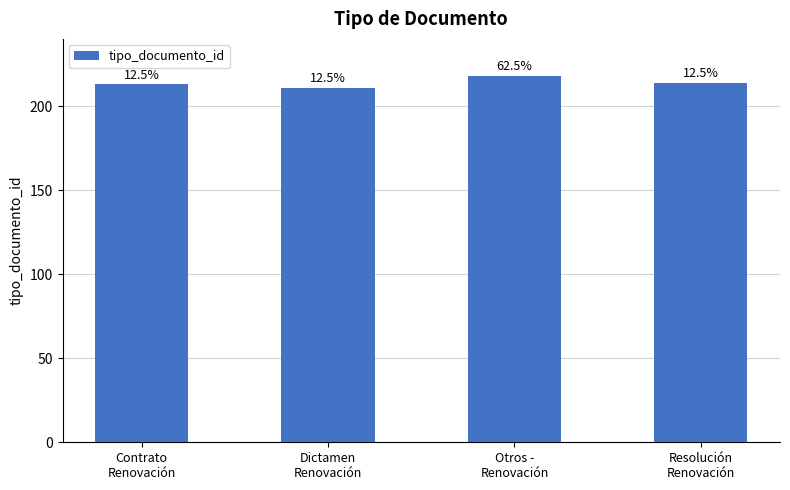

Is it true that the value at Otros -
Renovación is 74?

False